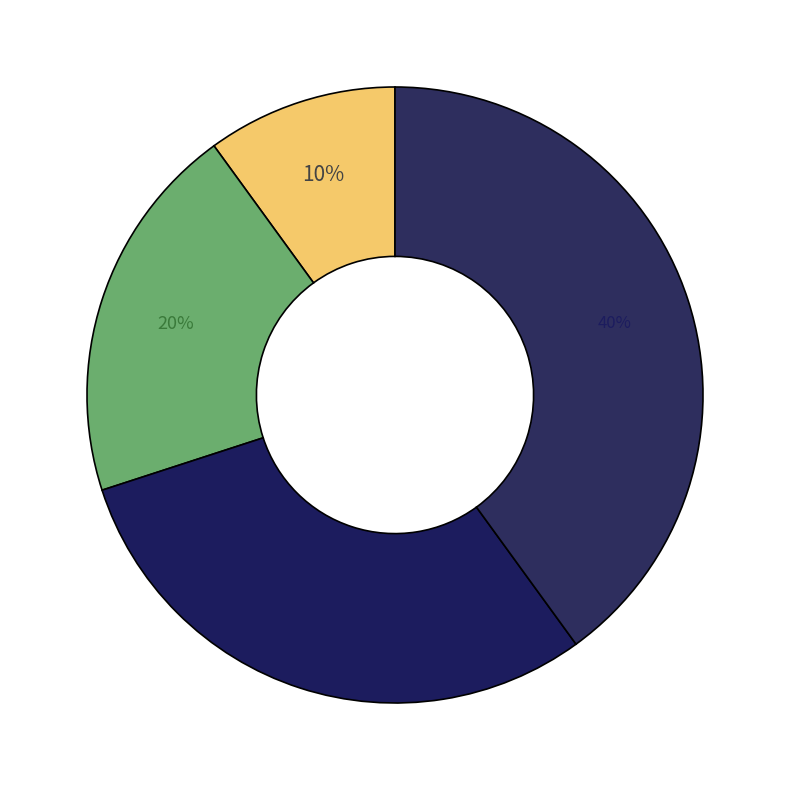

Count the number of slices in the pie.

4